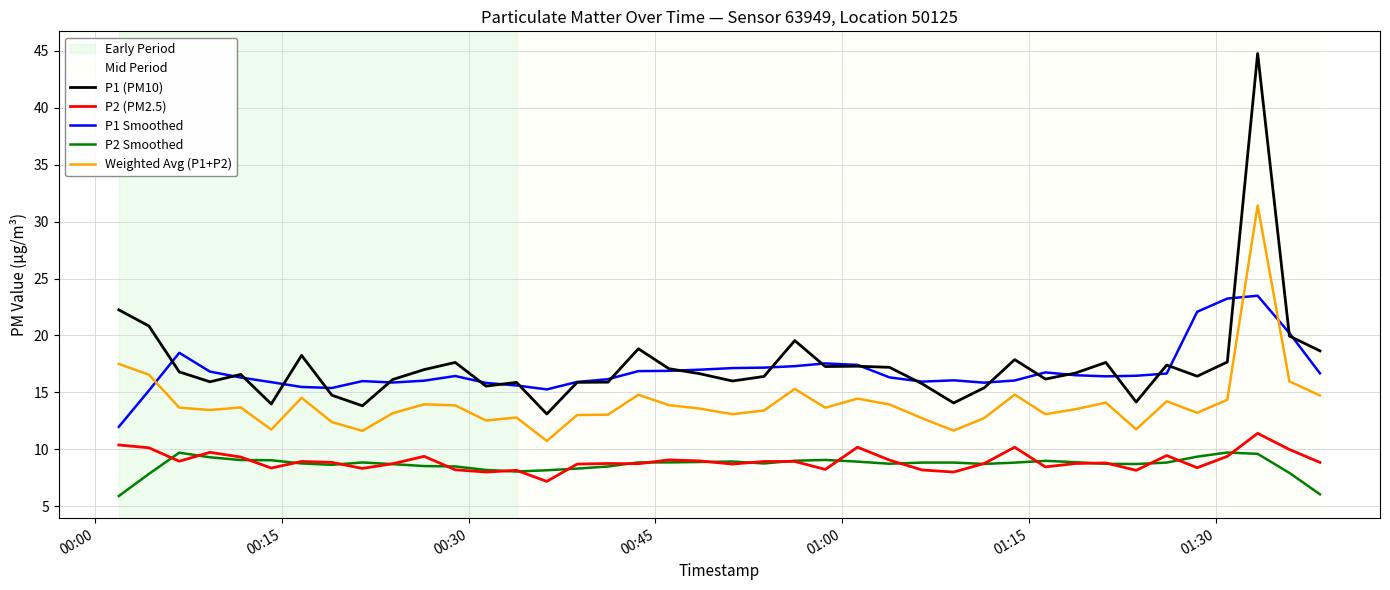

Does the chart display data point markers on the line(s)?

No